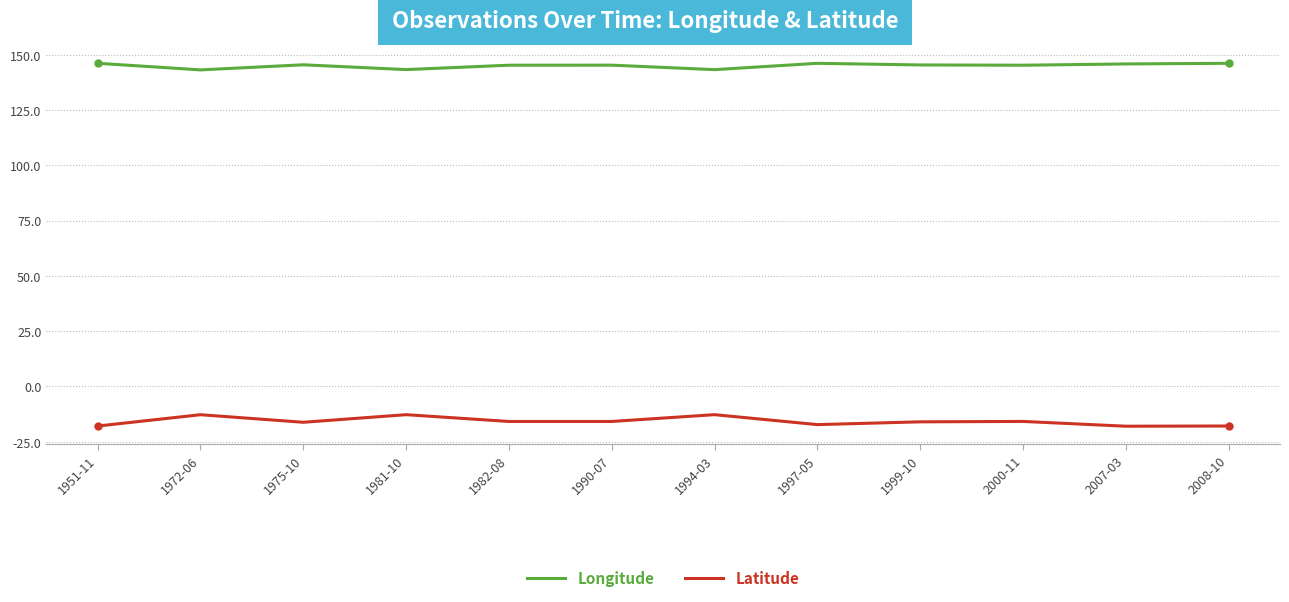

True or false: Longitude and Latitude intersect in this chart.

False